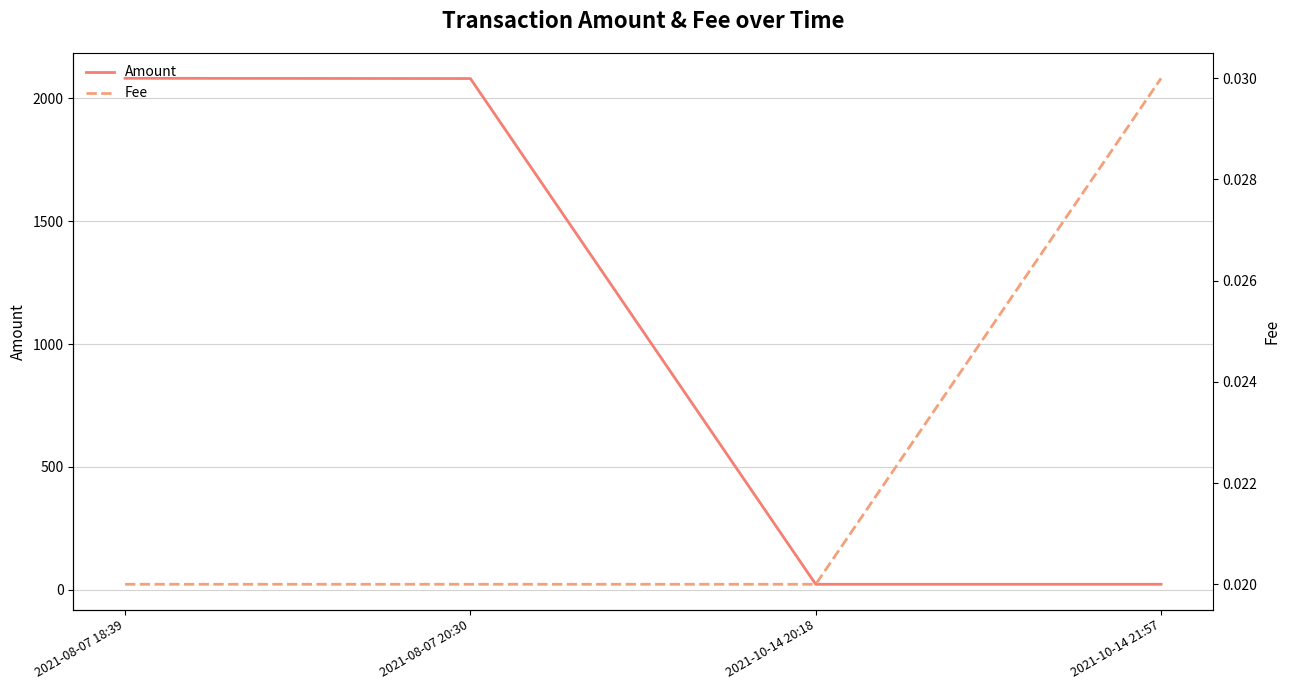

Which has a higher value, 2021-10-14 21:57 or 2021-08-07 18:39?

2021-08-07 18:39